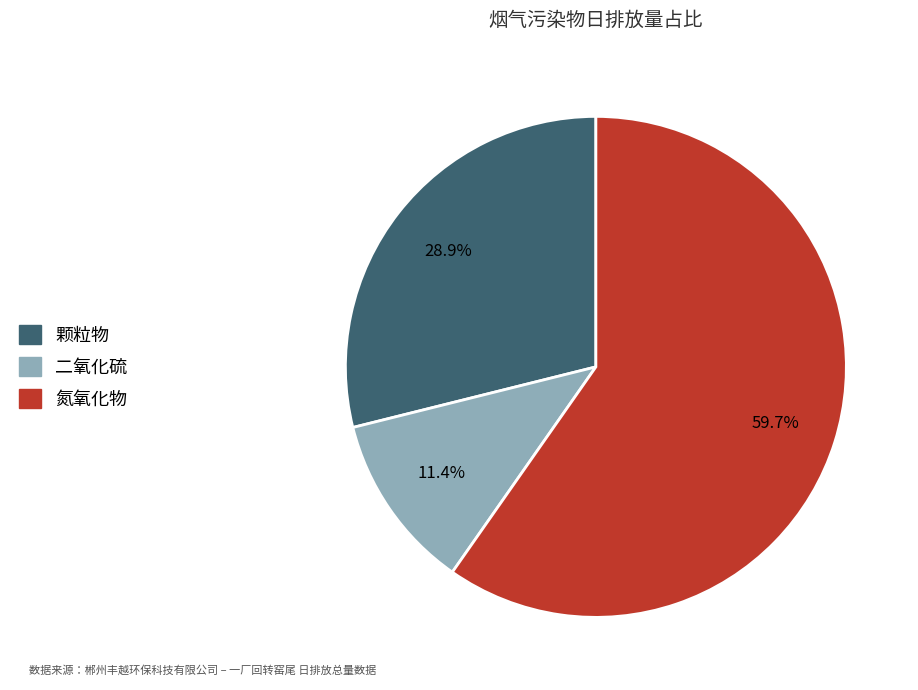

Is there any slice that represents more than half of the pie?

Yes